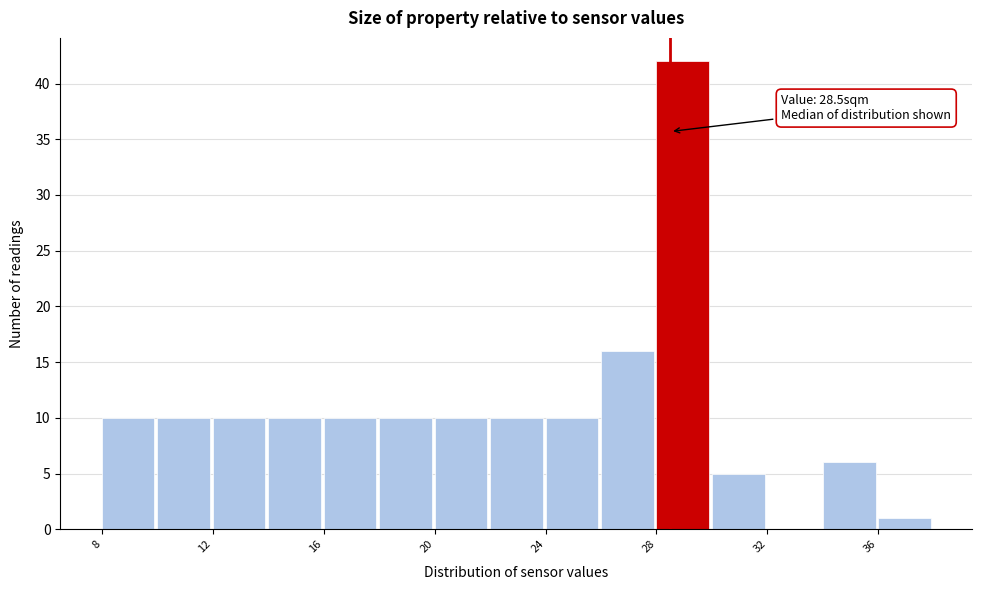

Over which range of the x-axis is the bar tallest?

28 to 30